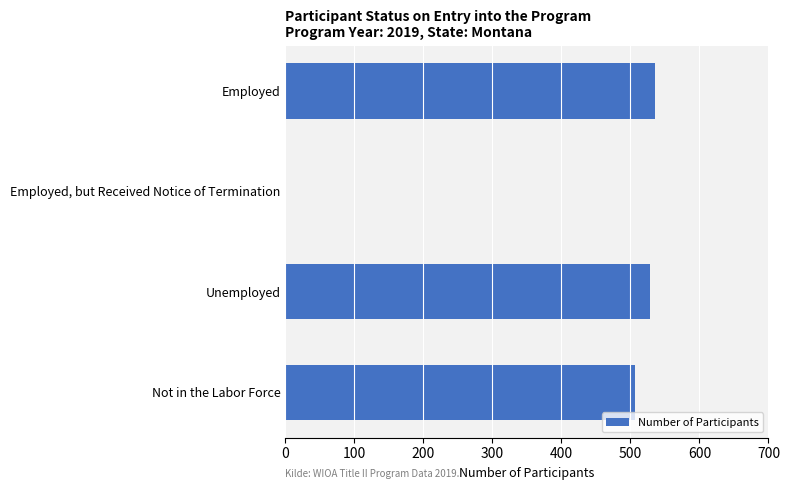

What is the change in value from Employed to Not in the Labor Force?

-29